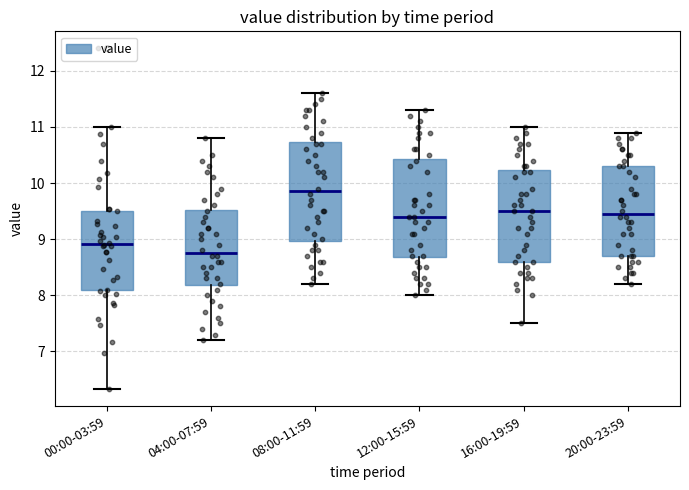

Reading left to right, read every box against the y-axis: the position of its median line, the range the box covers, and the ends of its whiskers. The values are not printed on the chart, so give them approximately, as read against the axis.

00:00-03:59: median 8.9, box 8.1 to 9.5, whiskers 6.3 to 11.0
04:00-07:59: median 8.8, box 8.2 to 9.5, whiskers 7.2 to 10.8
08:00-11:59: median 9.9, box 9.0 to 10.7, whiskers 8.2 to 11.6
12:00-15:59: median 9.4, box 8.7 to 10.4, whiskers 8.0 to 11.3
16:00-19:59: median 9.5, box 8.6 to 10.2, whiskers 7.5 to 11.0
20:00-23:59: median 9.5, box 8.7 to 10.3, whiskers 8.2 to 10.9